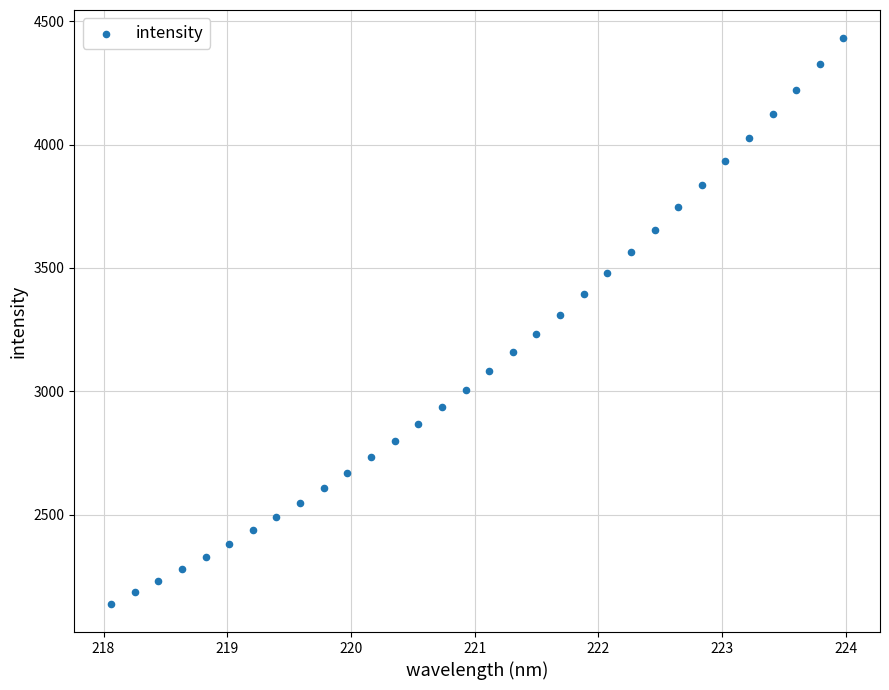

What is the range of X values (max minus min)?

5.9